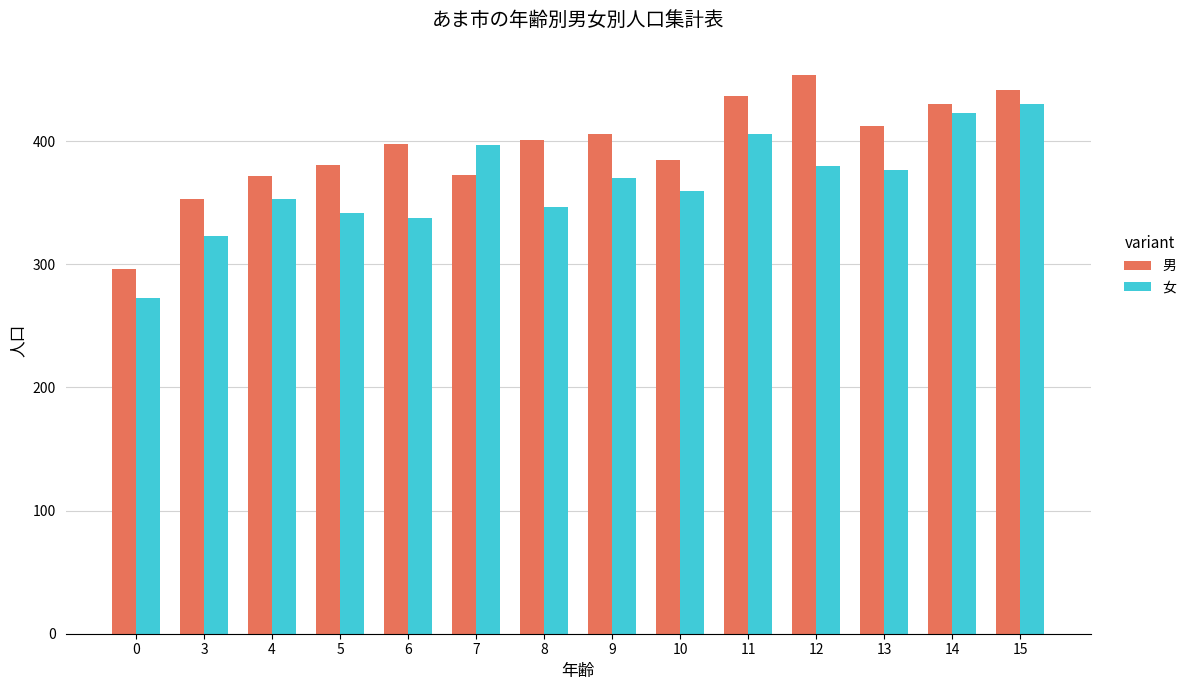

What is the spread (max minus min) of values at 8?

54